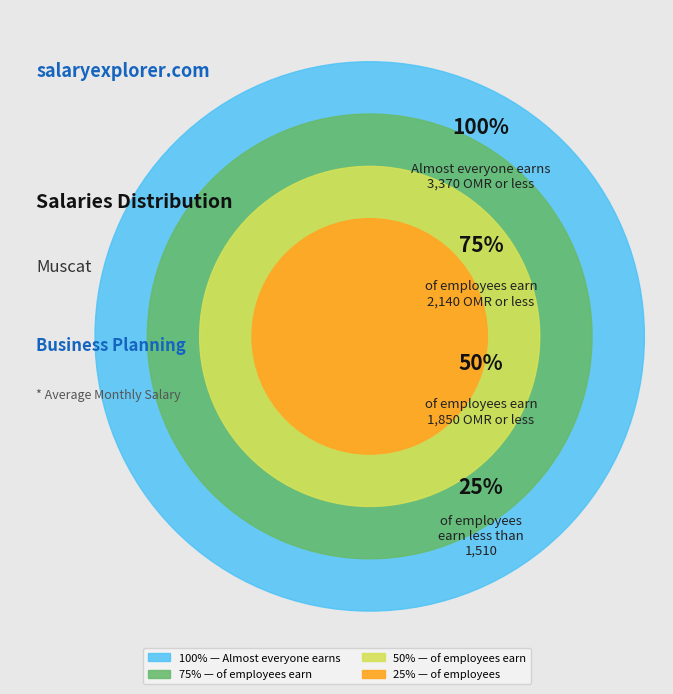

The 1 slice represents 1% of the pie. True or false?

False